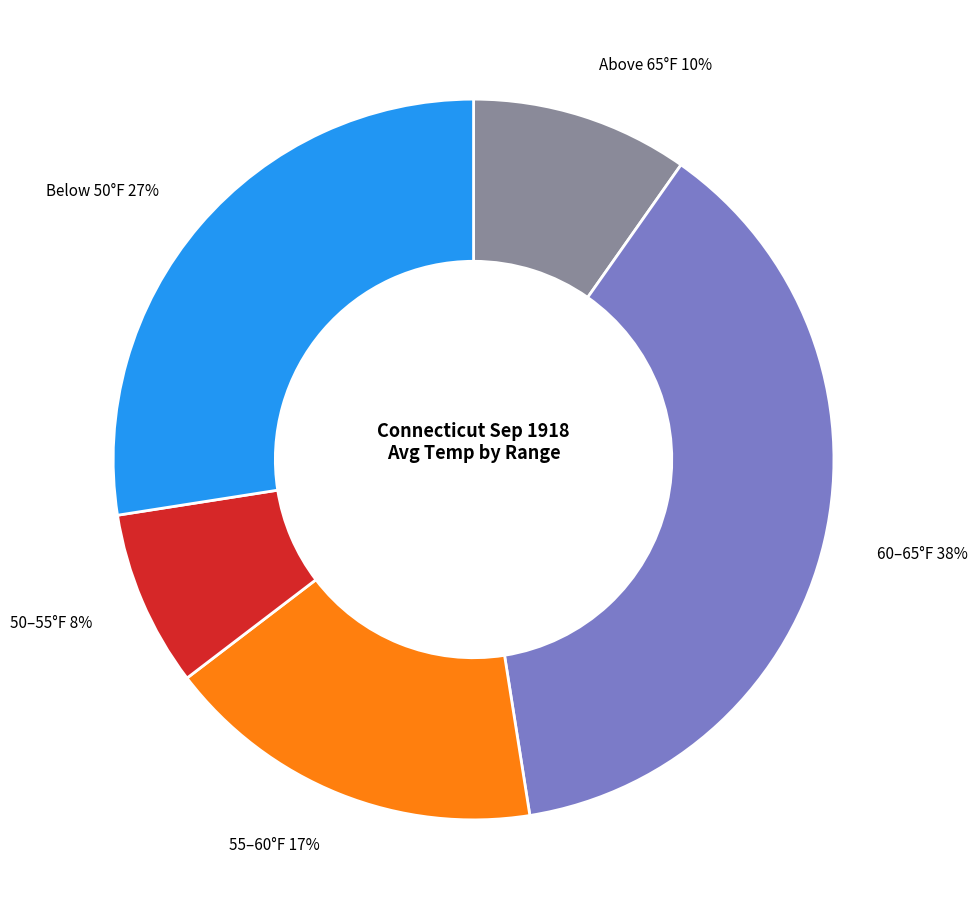

Approximately how many times larger is the value at Above 65°F compared to Below 50°F?

0.4